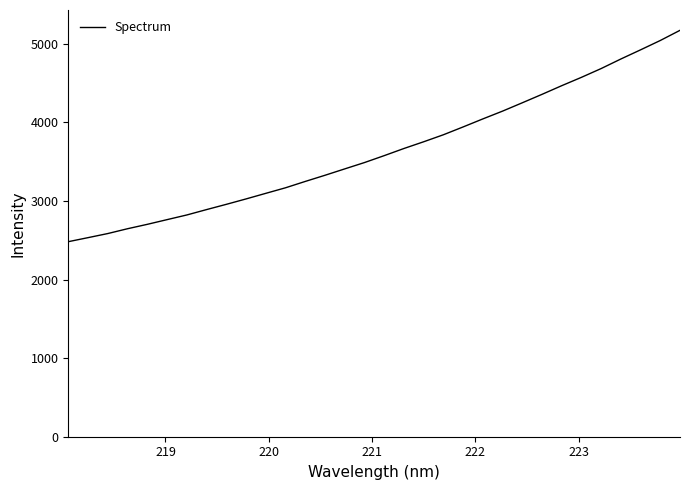

What is the maximum value shown in the chart?

5173.2